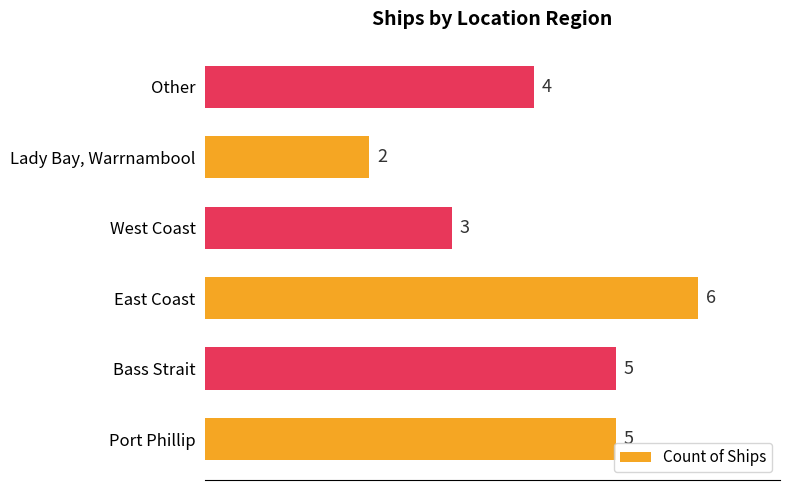

How many values are below 5?

3